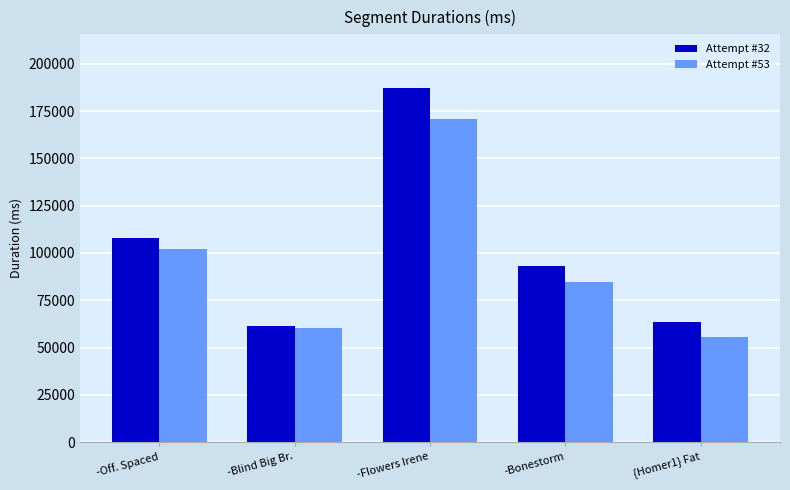

Reading left to right, what are all the values shown in this chart?

Attempt #32: -Off. Spaced=108083	-Blind Big Br.=61579	-Flowers Irene=187437	-Bonestorm=93176	{Homer1} Fat=63447
Attempt #53: -Off. Spaced=101859	-Blind Big Br.=60474	-Flowers Irene=170550	-Bonestorm=84581	{Homer1} Fat=55462